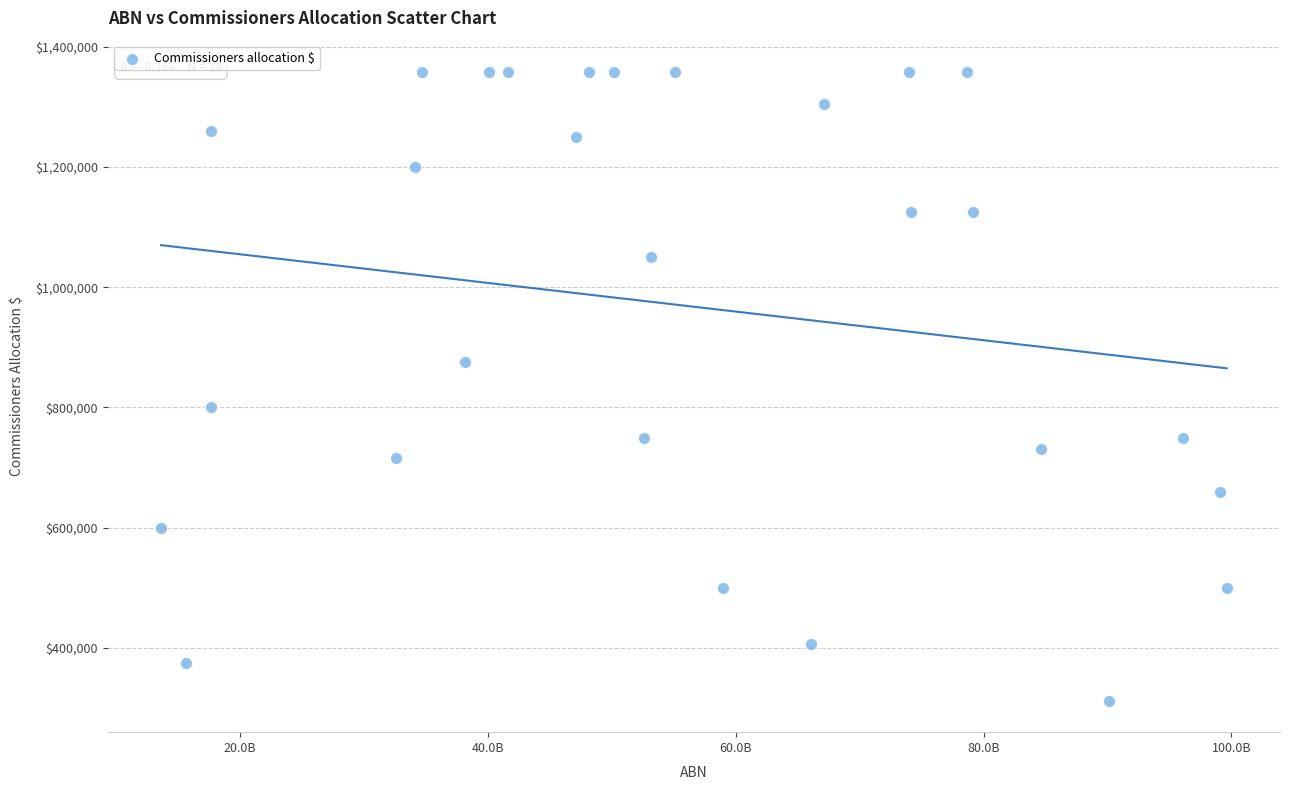

What is the range of X values (max minus min)?

85984009782